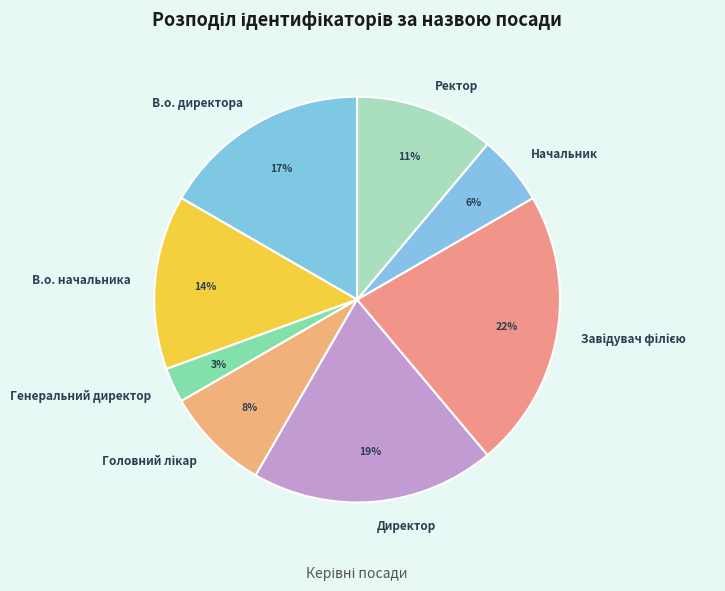

What is the smallest slice in the pie chart?

Генеральний директор